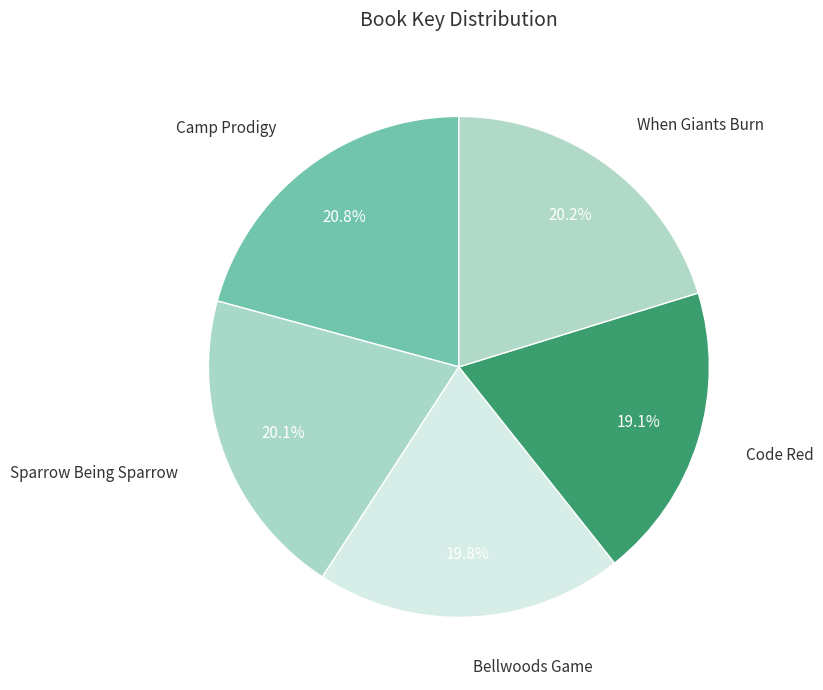

To the nearest percent, what portion does Bellwoods Game represent?

20%